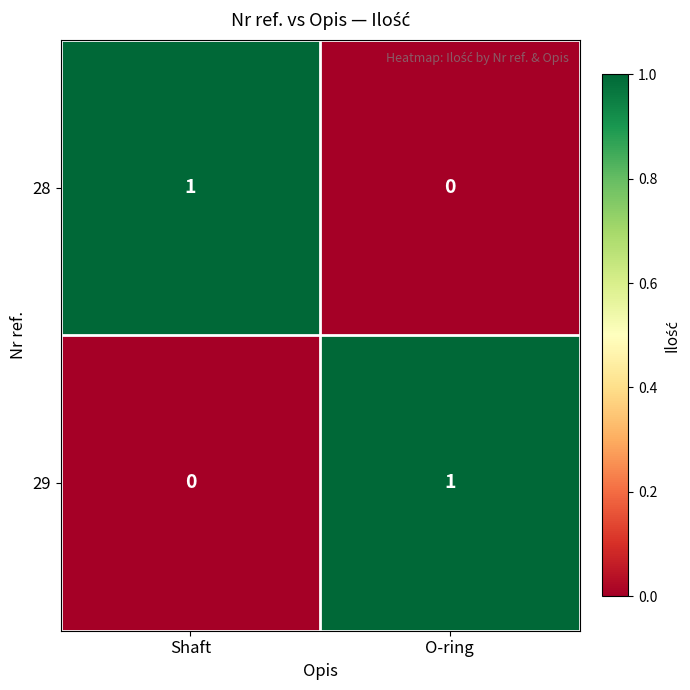

The 29 series shows 2 at O-ring. True or false?

False